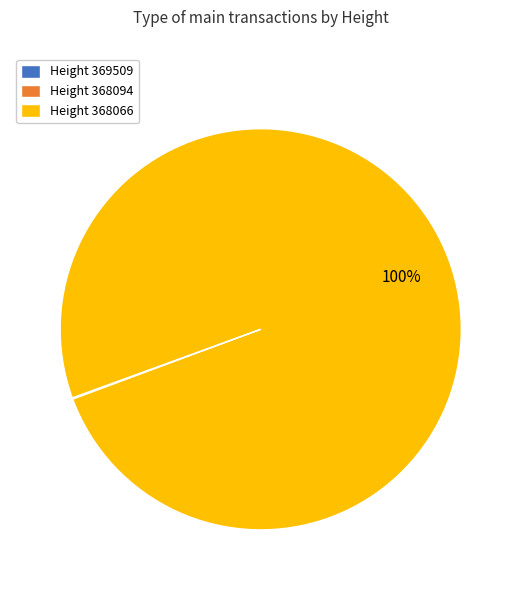

What is the largest slice in the pie chart?

Height 368066